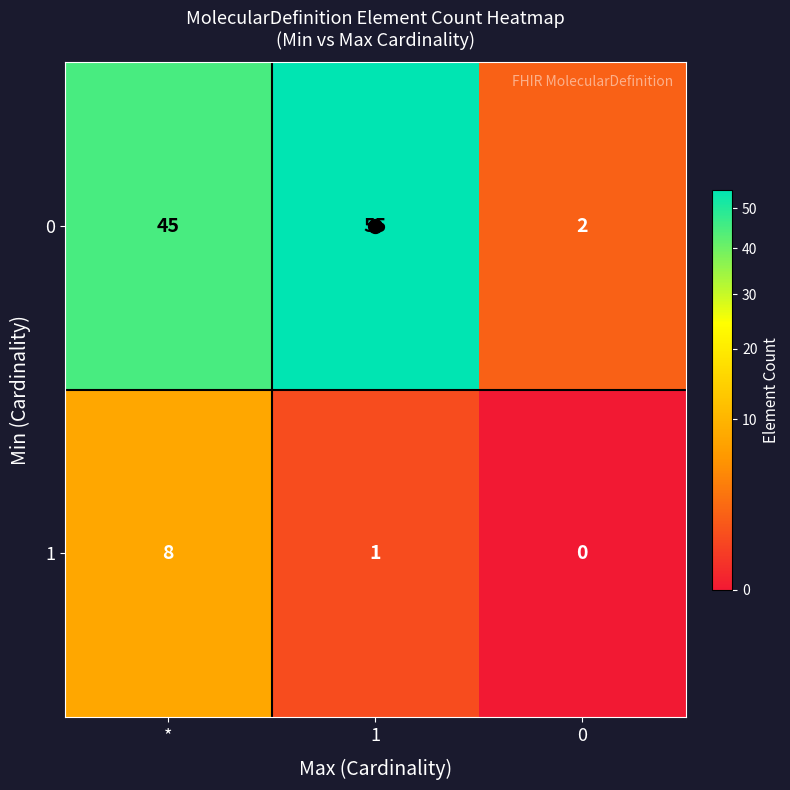

List the series in order of their overall mean, highest first.

0, 1